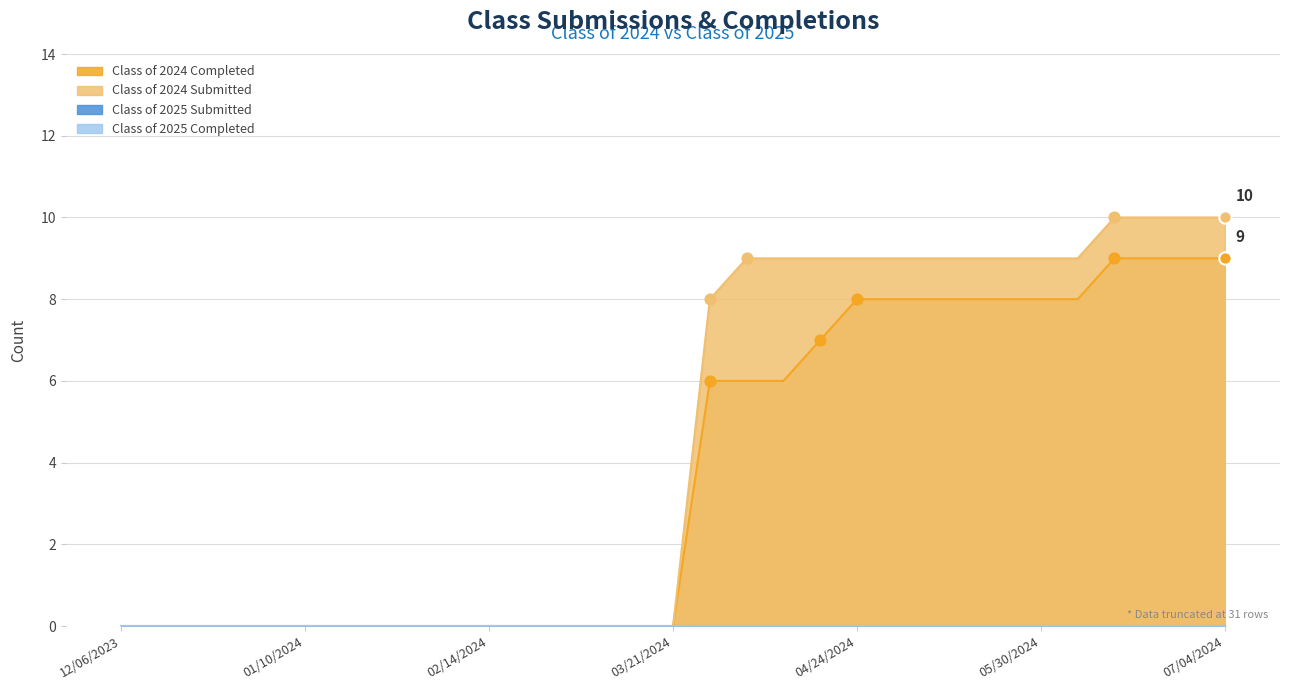

The Class of 2024 Submitted series shows 12 at 04/24/2024. True or false?

False